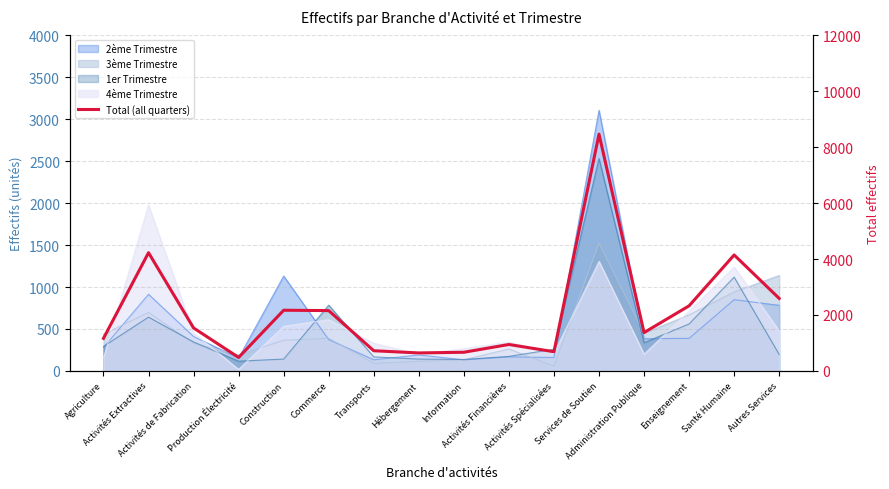

At which label is the value closest to 4475?

Activités Extractives